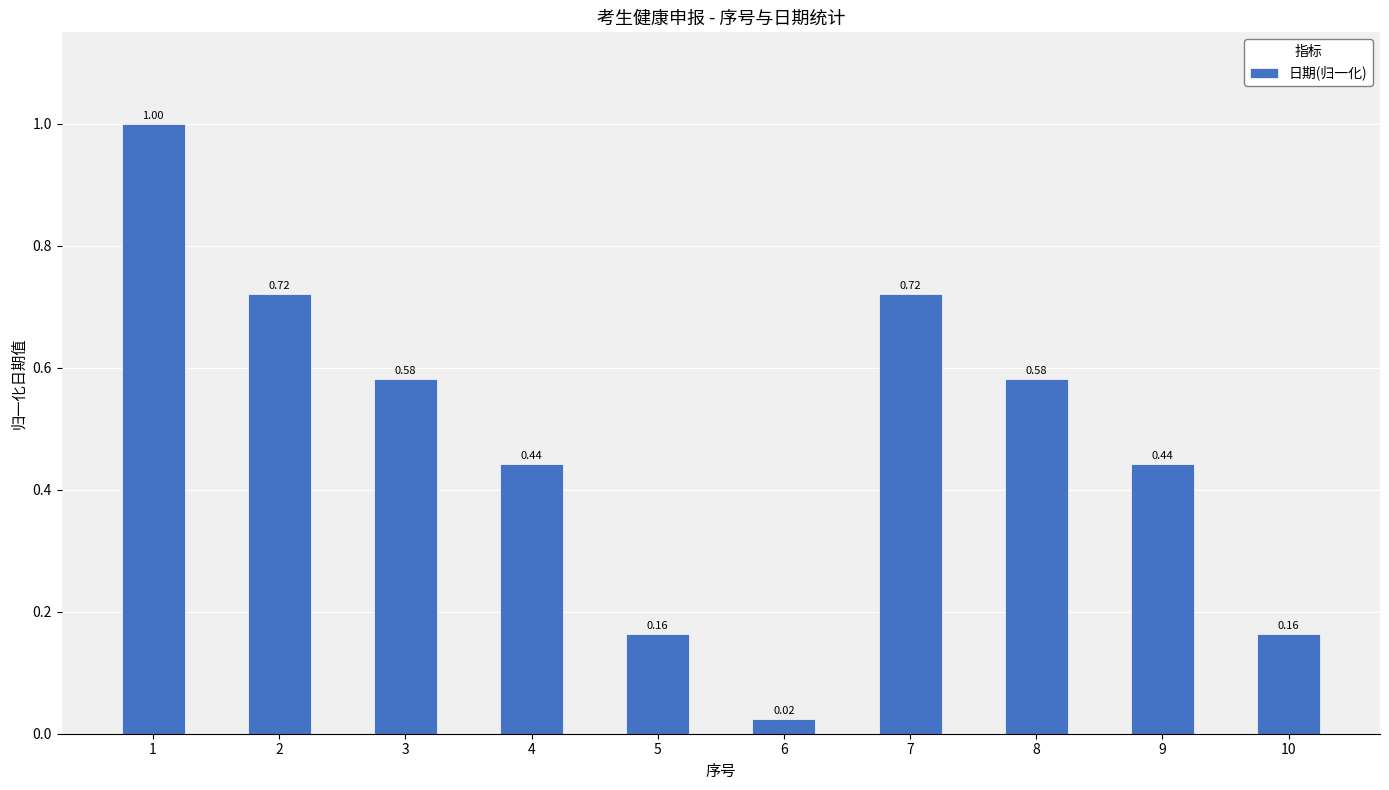

How many data points does each series have?

10